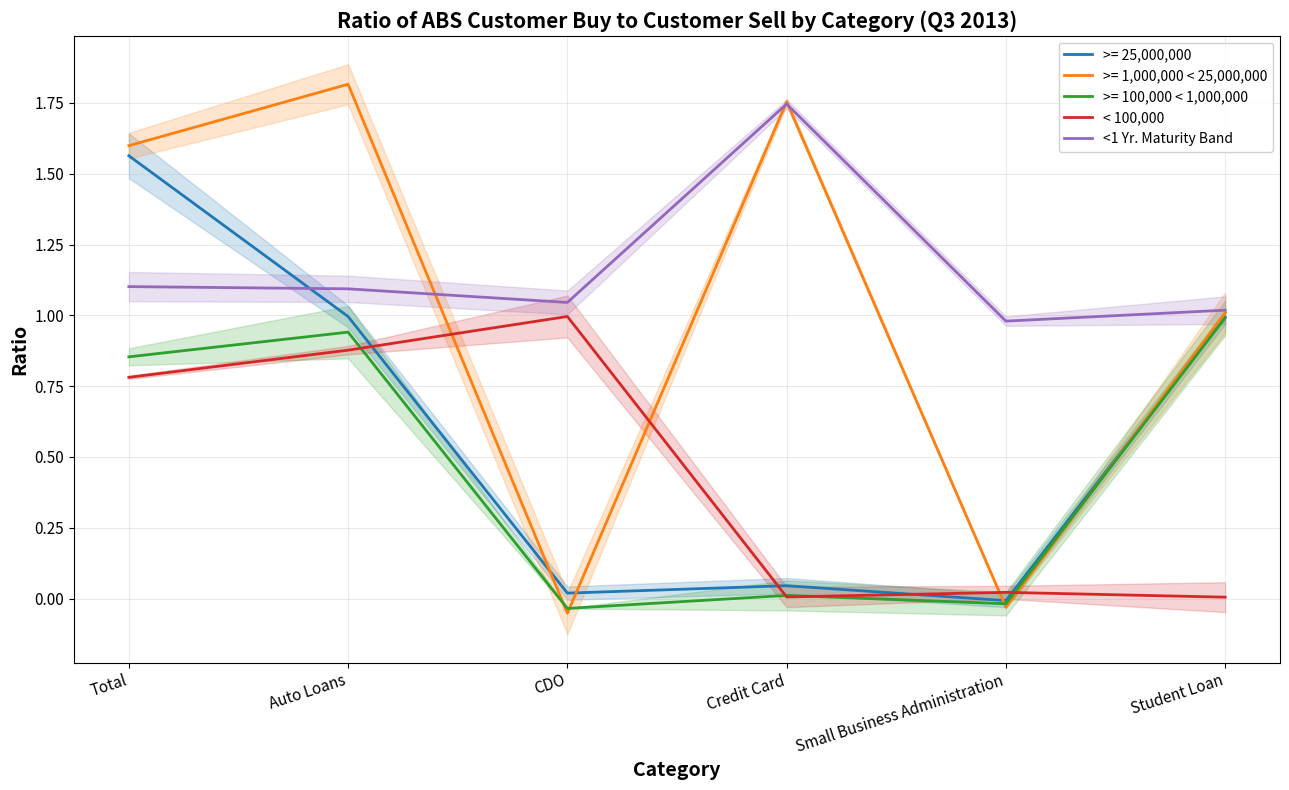

Reading left to right, list all the values displayed in this chart.

< 100,000: Total=0.8	Auto Loans=0.9	CDO=1.0	Credit Card=0.0	Small Business Administration=0.0	Student Loan=0.0
<1 Yr. Maturity Band: Total=1.1	Auto Loans=1.1	CDO=1.0	Credit Card=1.7	Small Business Administration=1.0	Student Loan=1.0